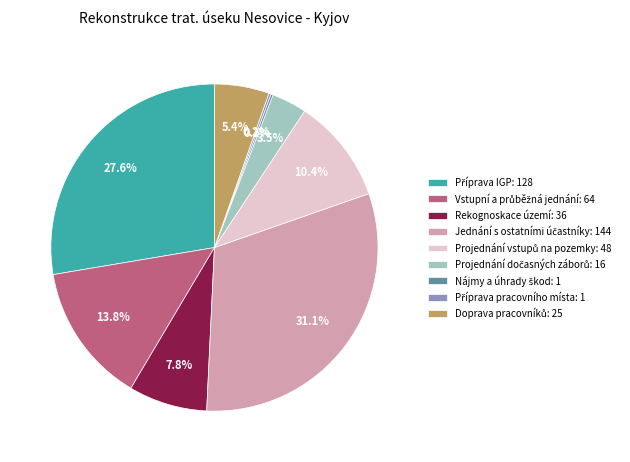

Is there any slice that represents more than half of the pie?

No